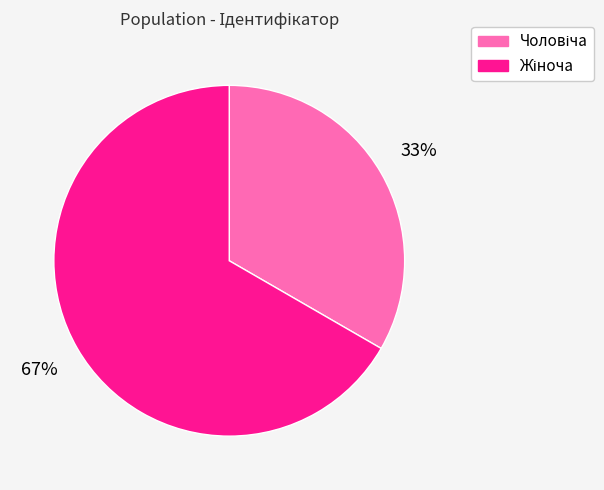

To the nearest percent, what is the average slice percentage?

50%